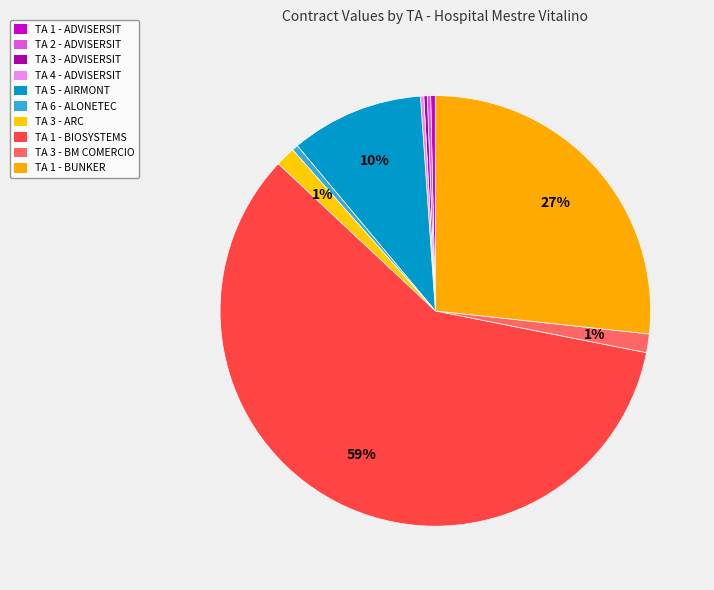

To the nearest percent, what is the average slice percentage?

10%